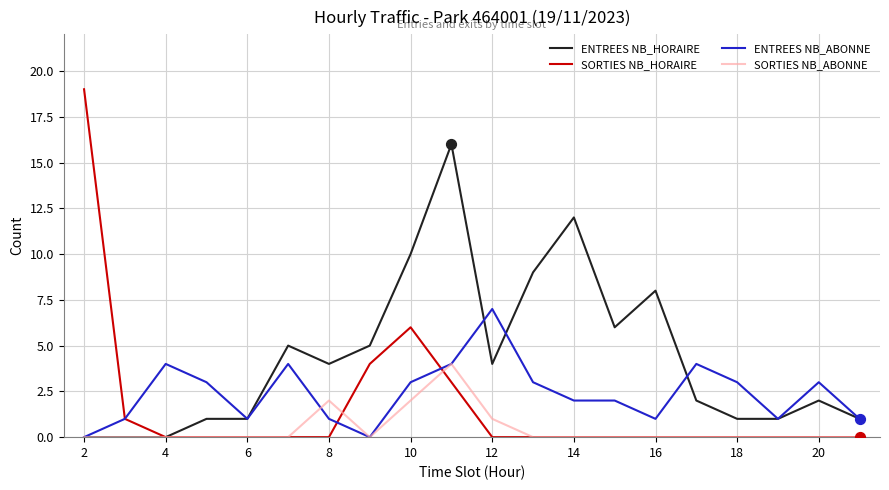

Rank the series by their average value, from highest to lowest.

ENTREES NB_HORAIRE, ENTREES NB_ABONNE, SORTIES NB_HORAIRE, SORTIES NB_ABONNE